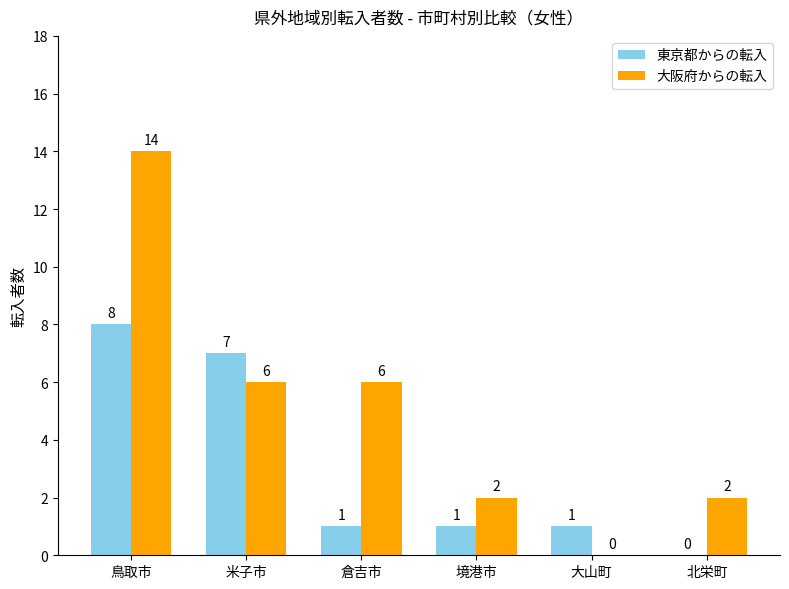

What is the average value of the 大阪府からの転入 series?

5